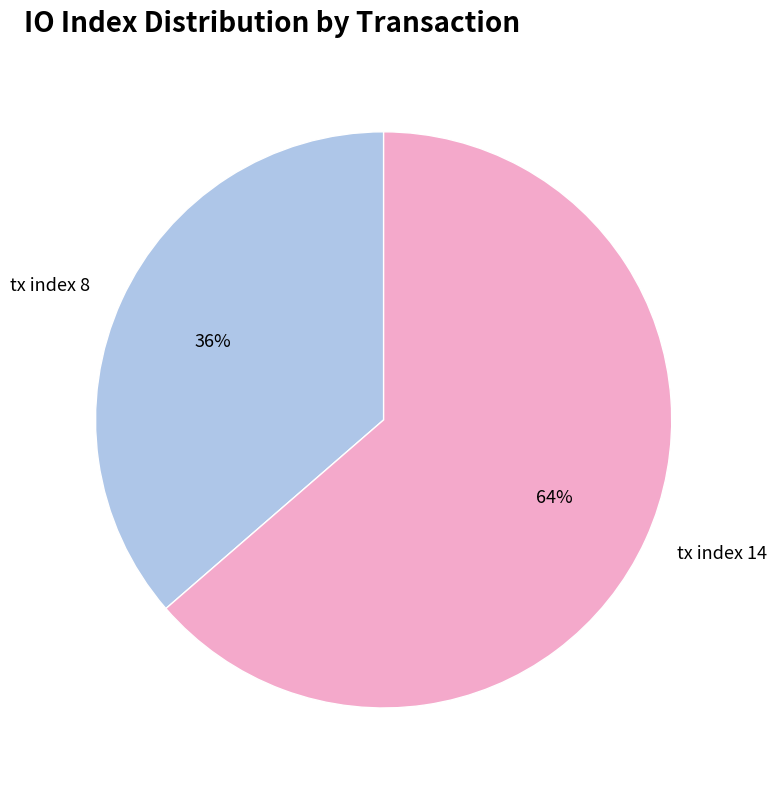

Count the number of slices in the pie.

2